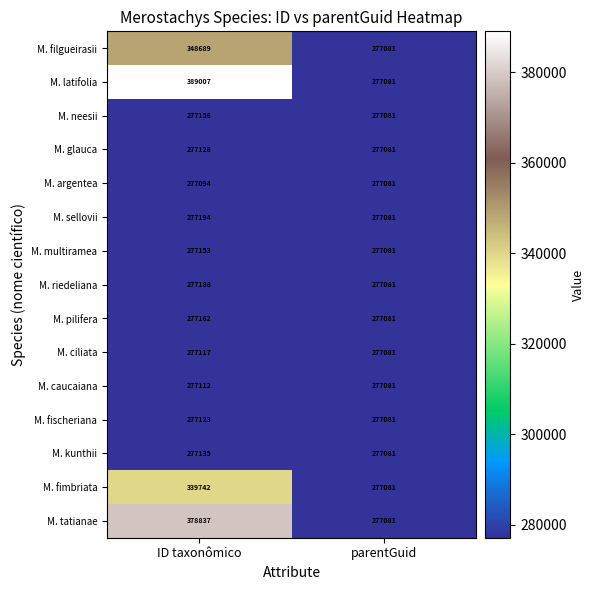

Is the value of M. kunthii at parentGuid greater than the value of M. filgueirasii at ID taxonômico?

No